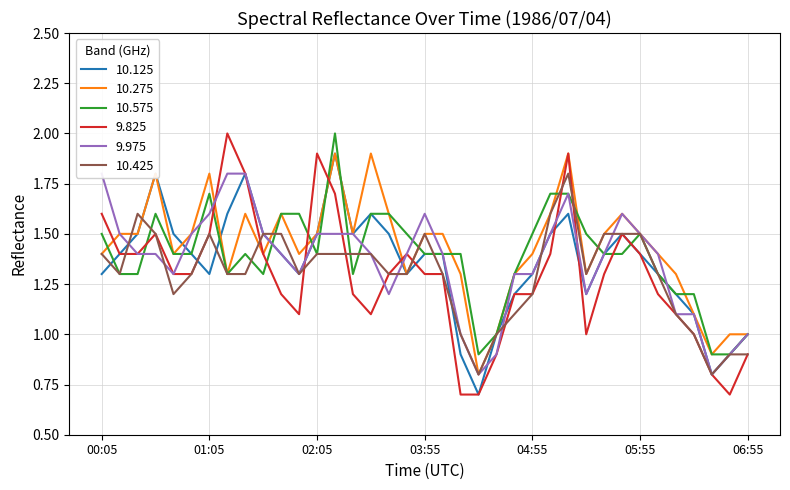

Which series ends up on top after the final intersection of 10.425 and 9.975?

9.975